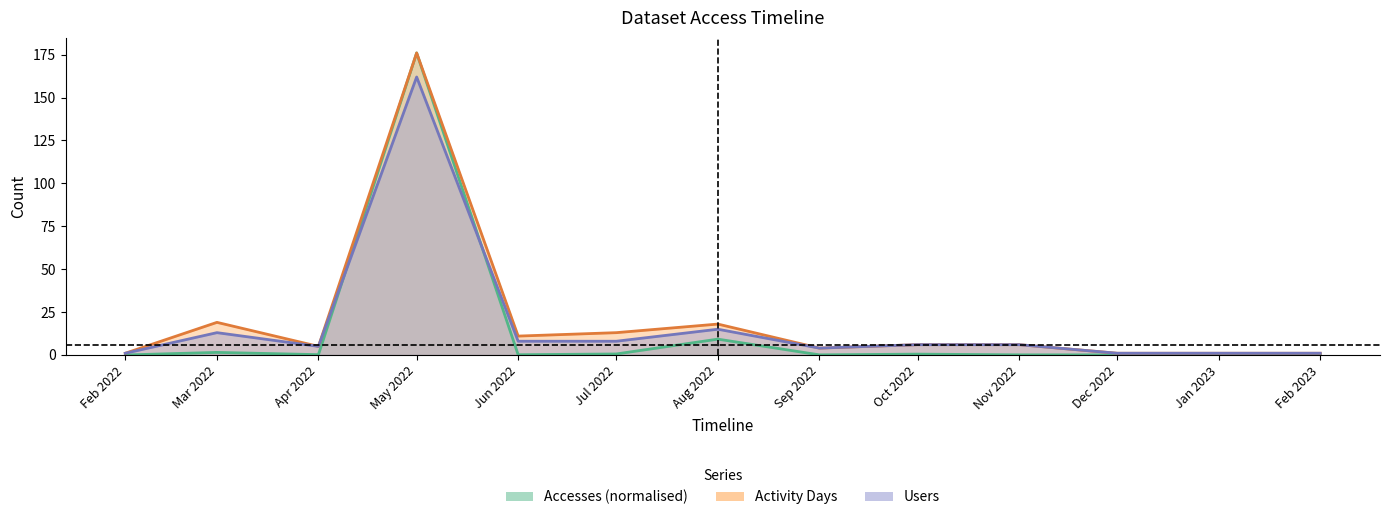

The Activity Days series shows 176.0 at May 2022. True or false?

True